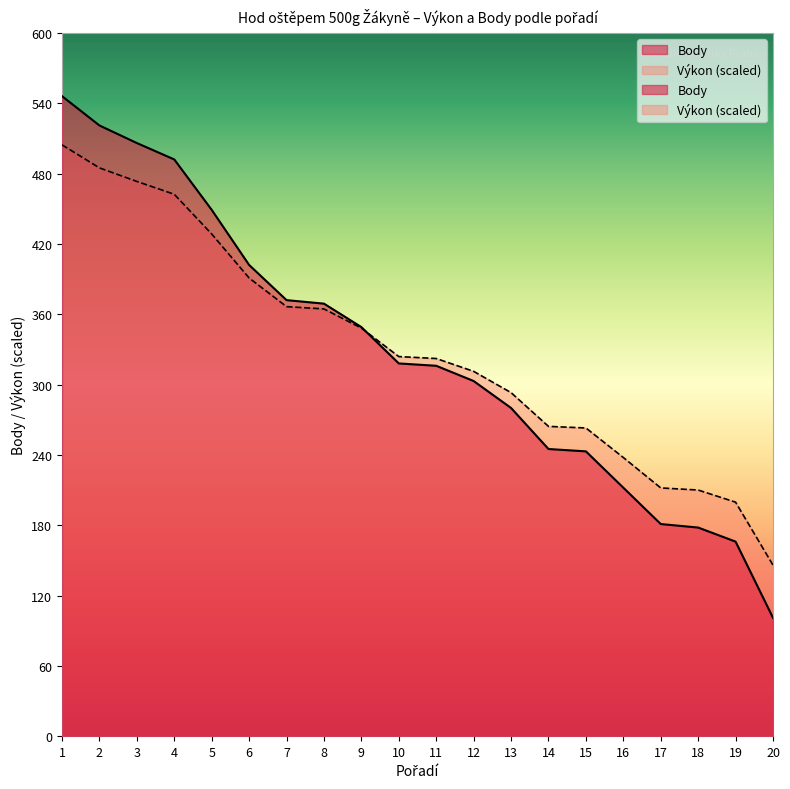

At which label is Body closest to 323?

10